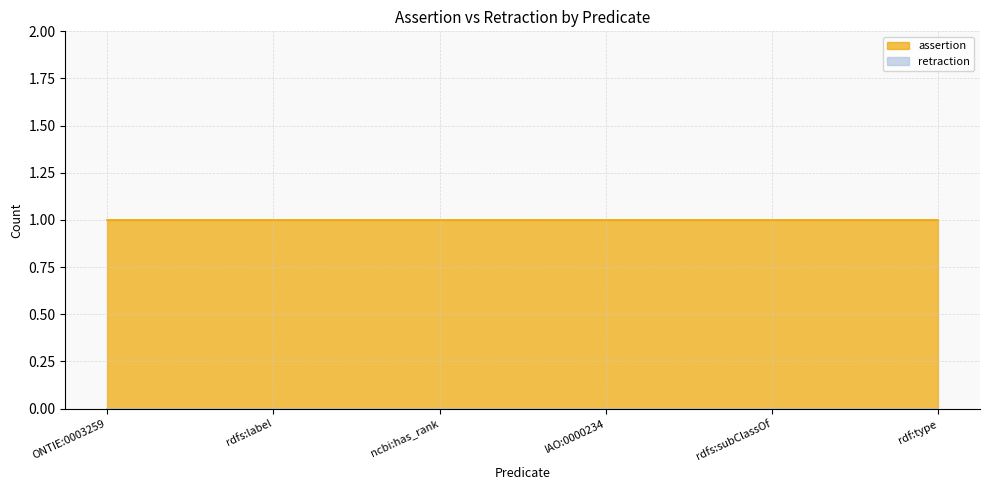

What is the label of the 6th point from the left?

rdf:type